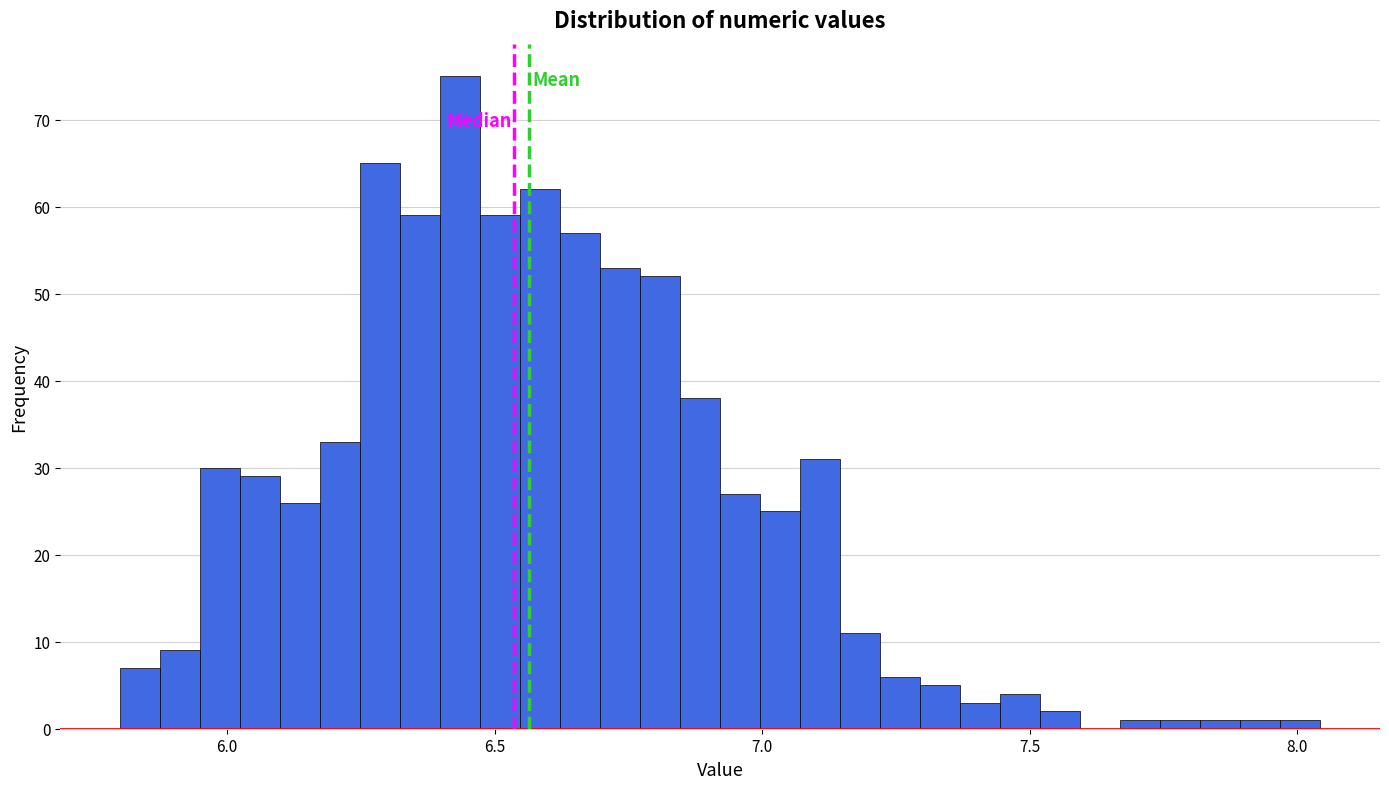

Read against the x-axis, roughly where is the centre of the tallest bar?

6.45